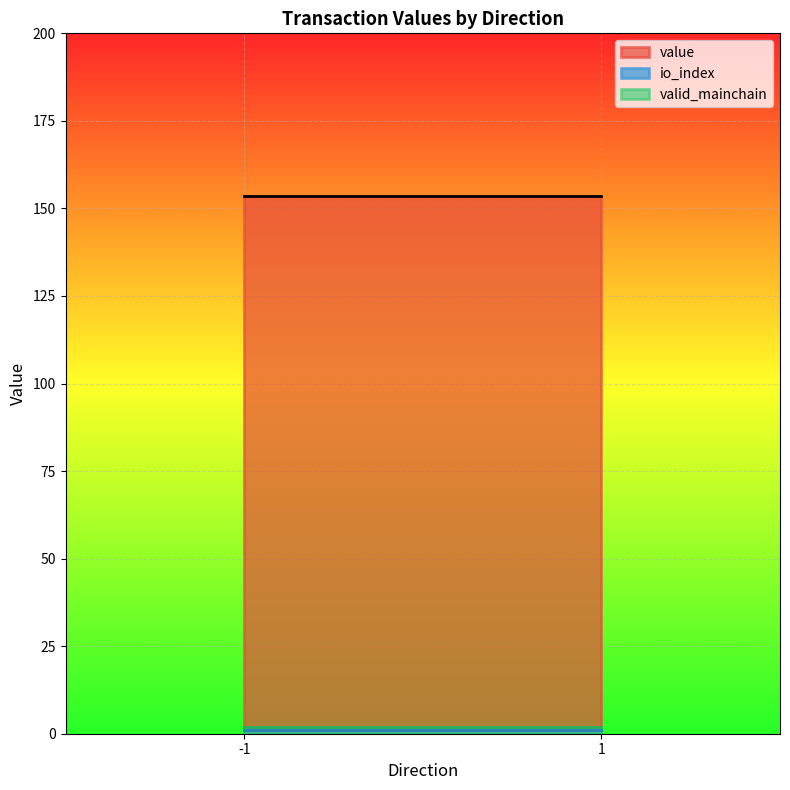

True or false: io_index and valid_mainchain cross at least once.

False